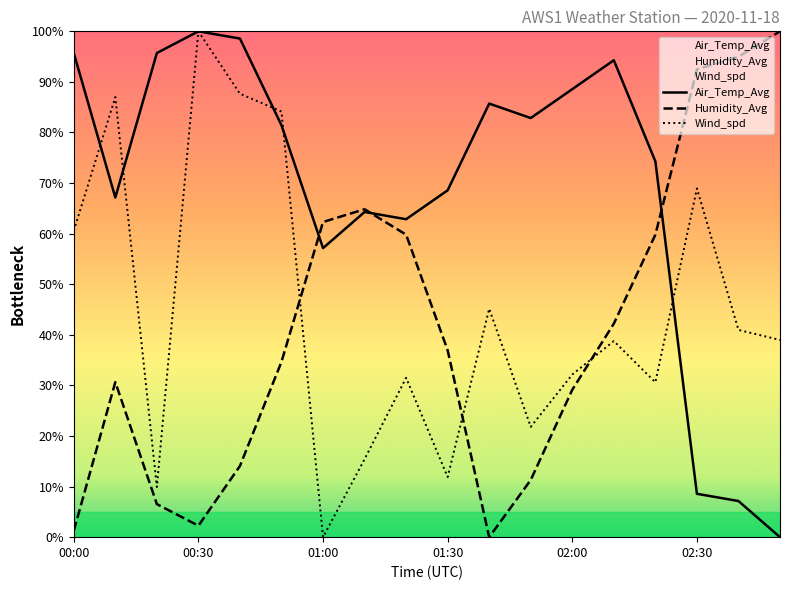

Which category has the highest value in the Wind_spd series?

00:30